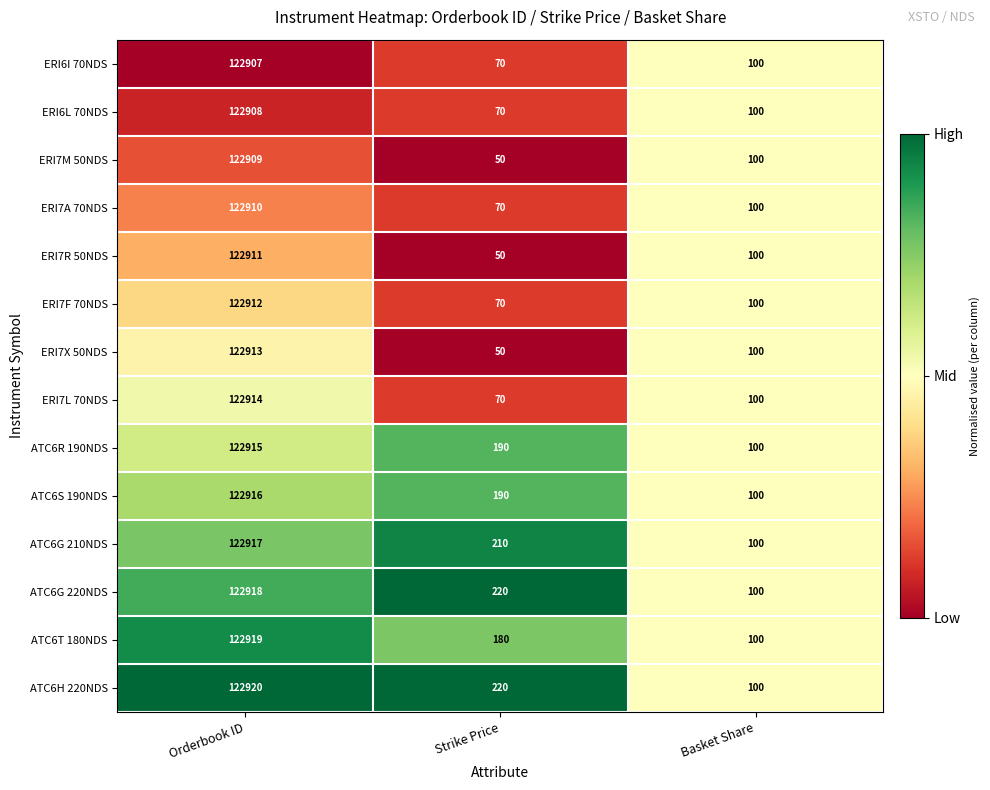

Which series changed the most between Orderbook ID and Strike Price?

ERI7X 50NDS